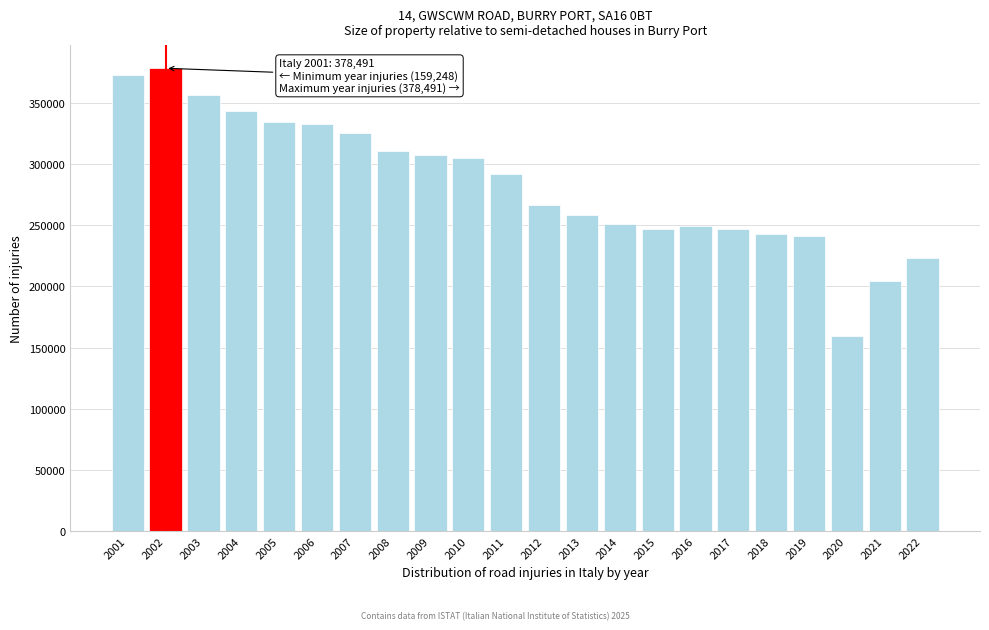

The value at 2011 is 292019. True or false?

True